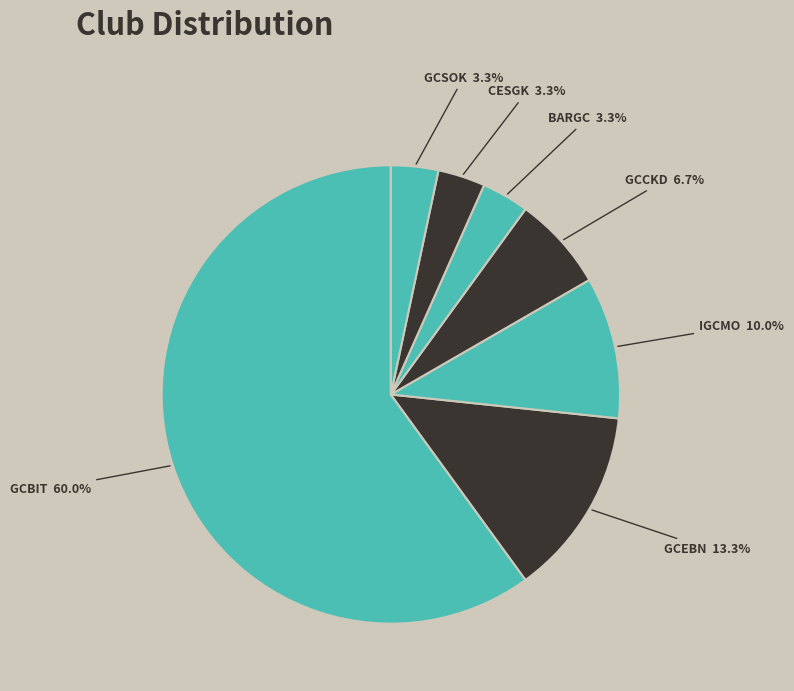

How many segments does this pie chart have?

7